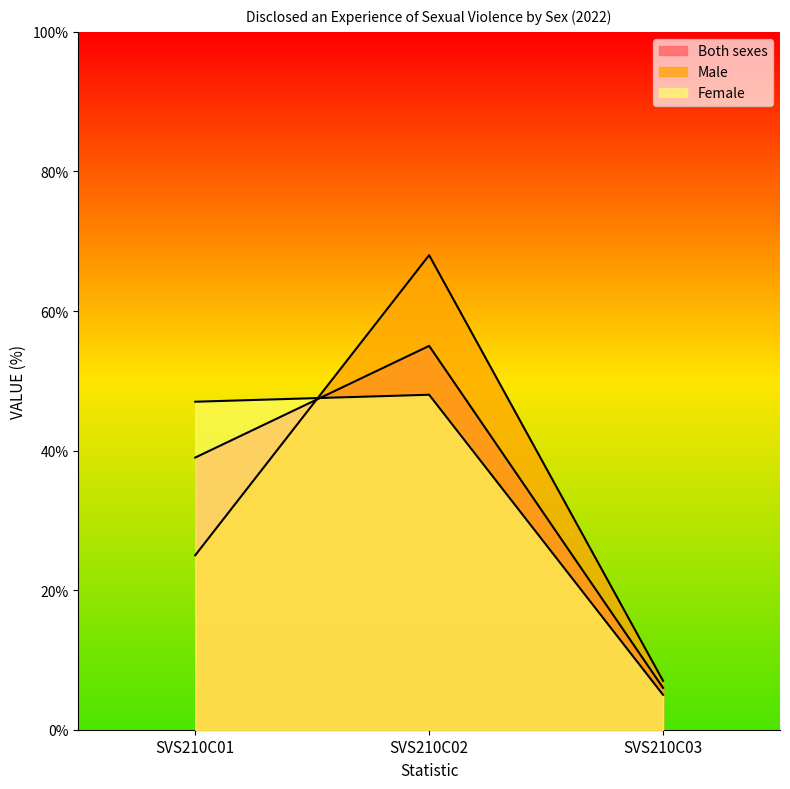

Is the value of Female at SVS210C02 greater than the value of Both sexes at SVS210C01?

Yes